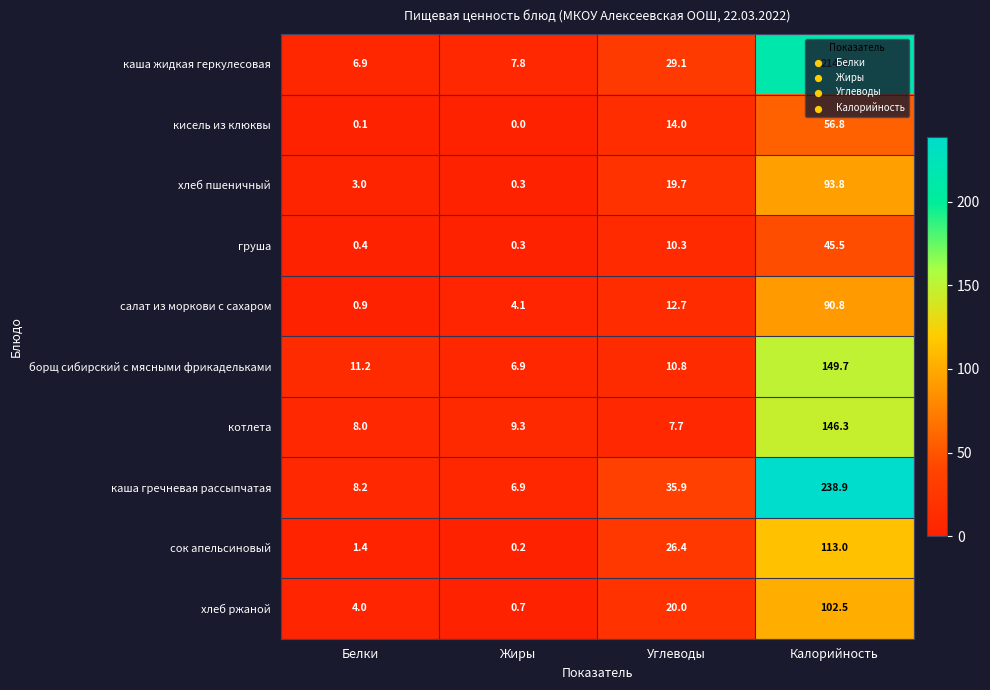

Count the number of data series in this chart.

10